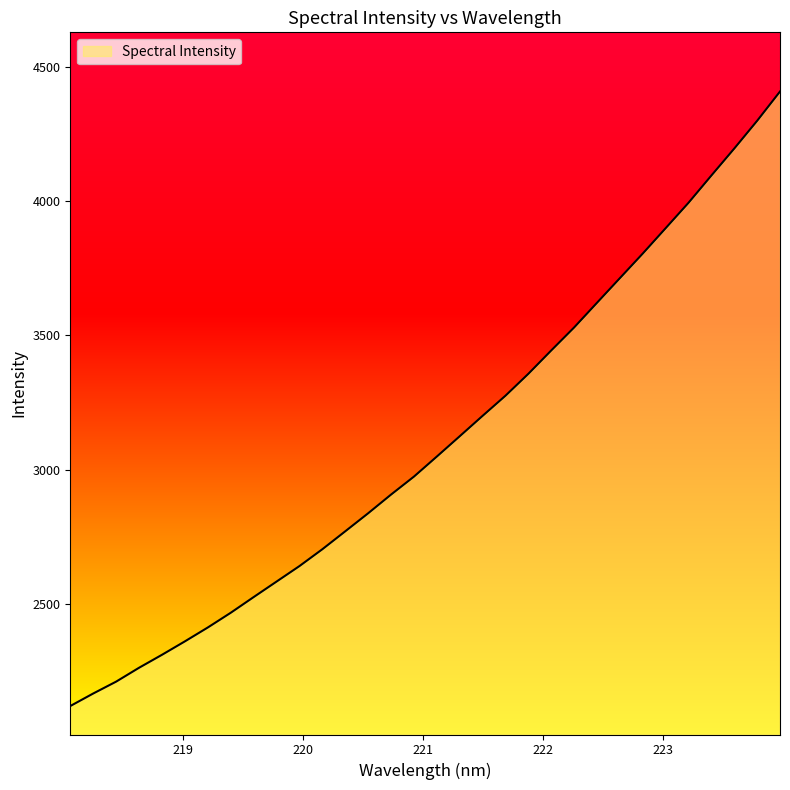

What is the minimum value shown in the chart?

2120.0